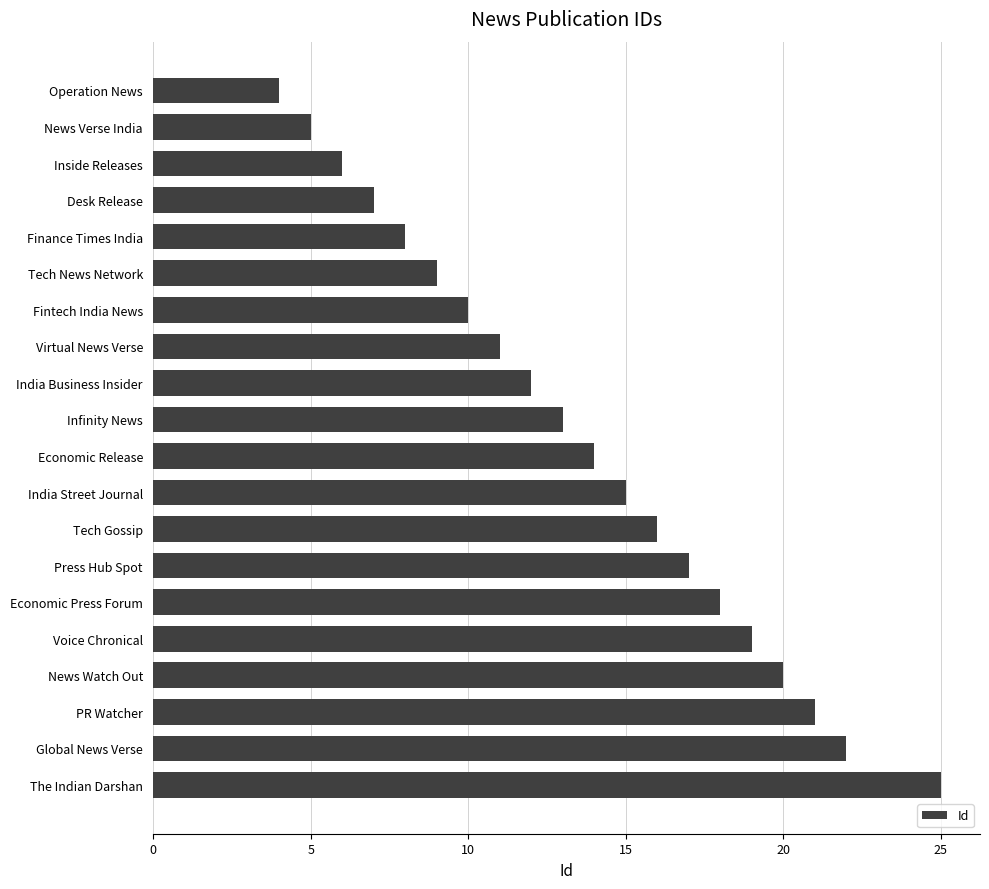

Are the bars grouped side by side (vs. stacked)?

No